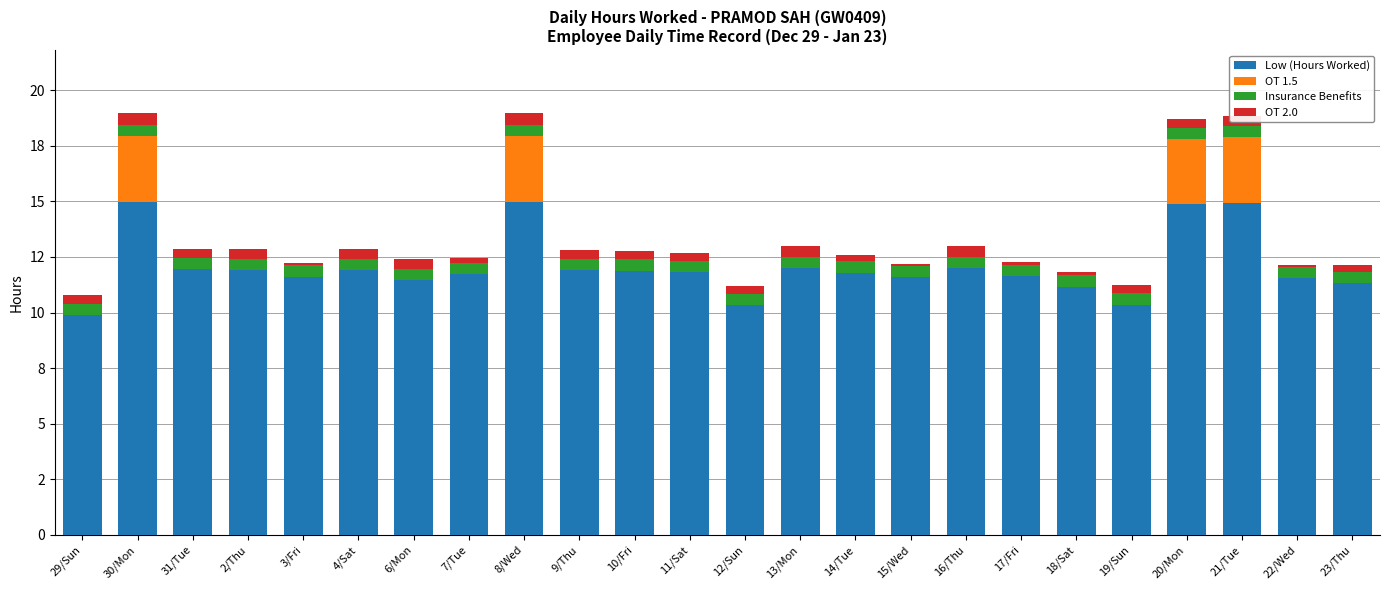

Are the bars horizontal?

No